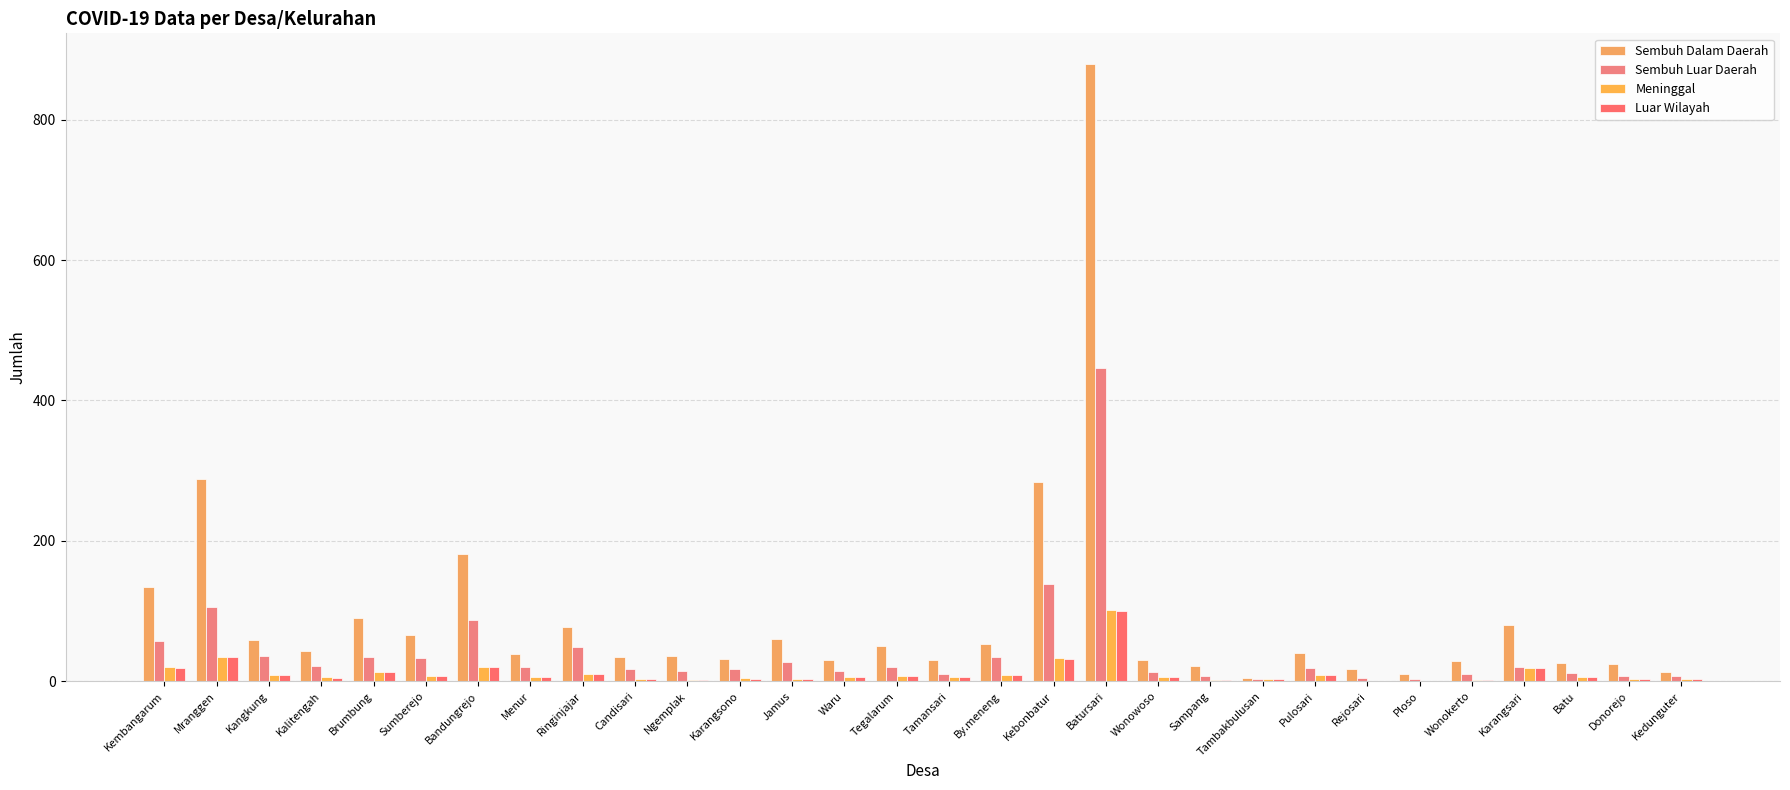

What is the difference between the maximum and minimum values in the Luar Wilayah series?

100